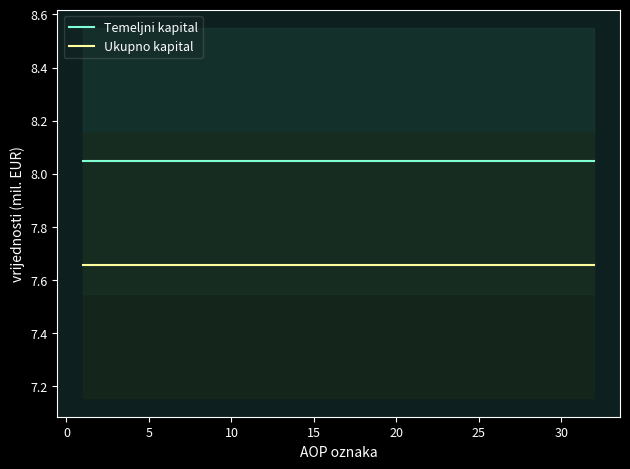

What are all the series names shown in the legend?

Temeljni kapital, Ukupno kapital